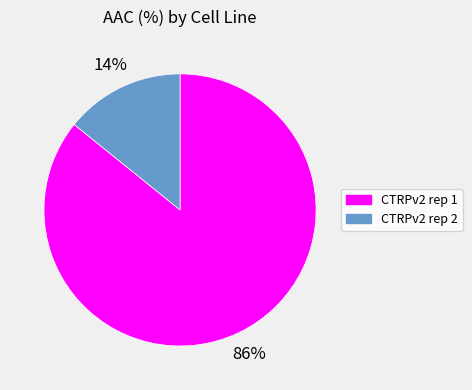

Which category has the smallest portion of the pie?

CTRPv2 rep 2